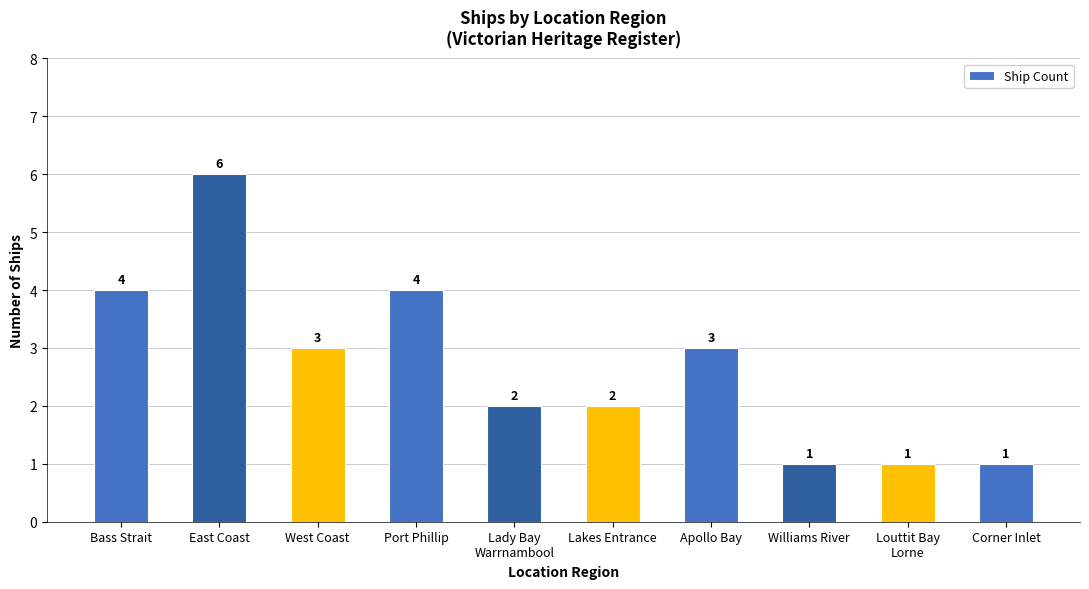

What is the ratio of the value at East Coast to the value at Williams River?

6.0